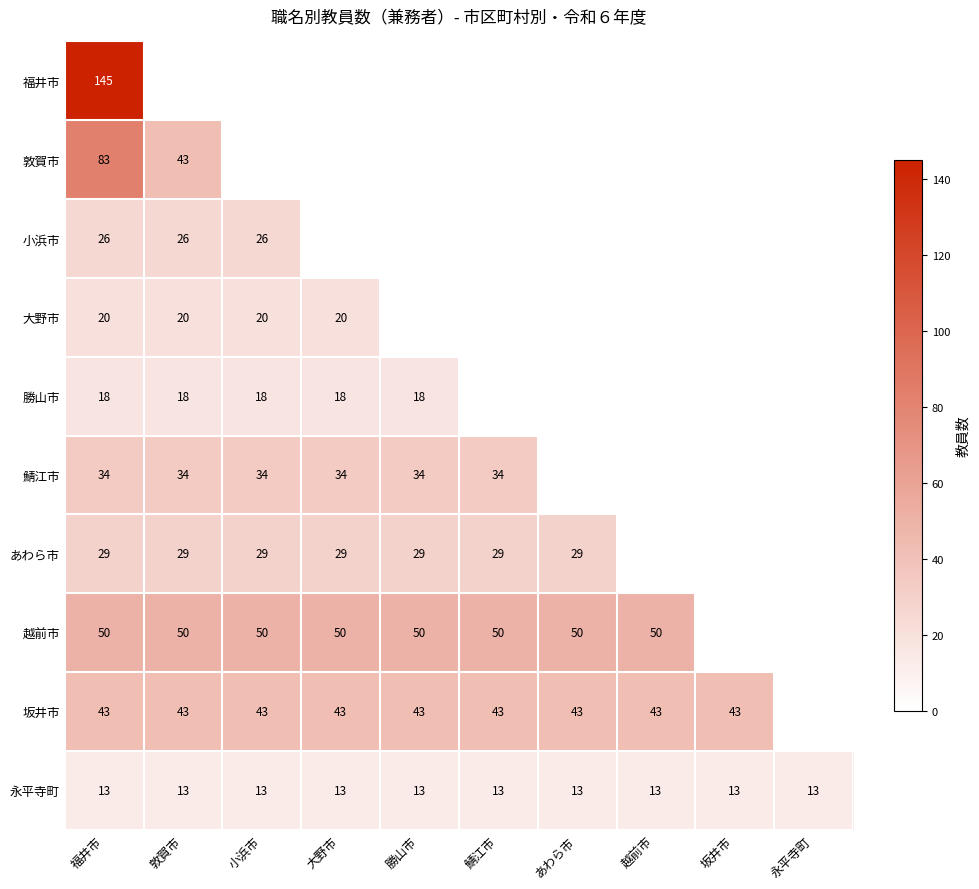

Is it true that 永平寺町 equals 13 at 坂井市?

True